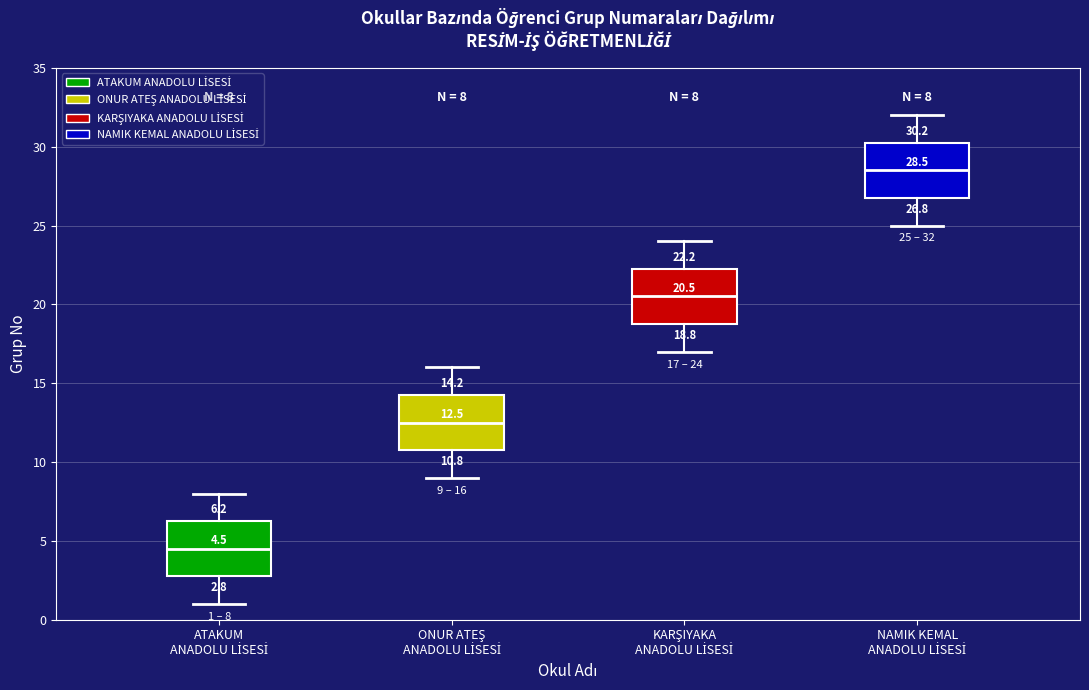

Which box has the highest median line?

NAMIK KEMAL ANADOLU LİSESİ